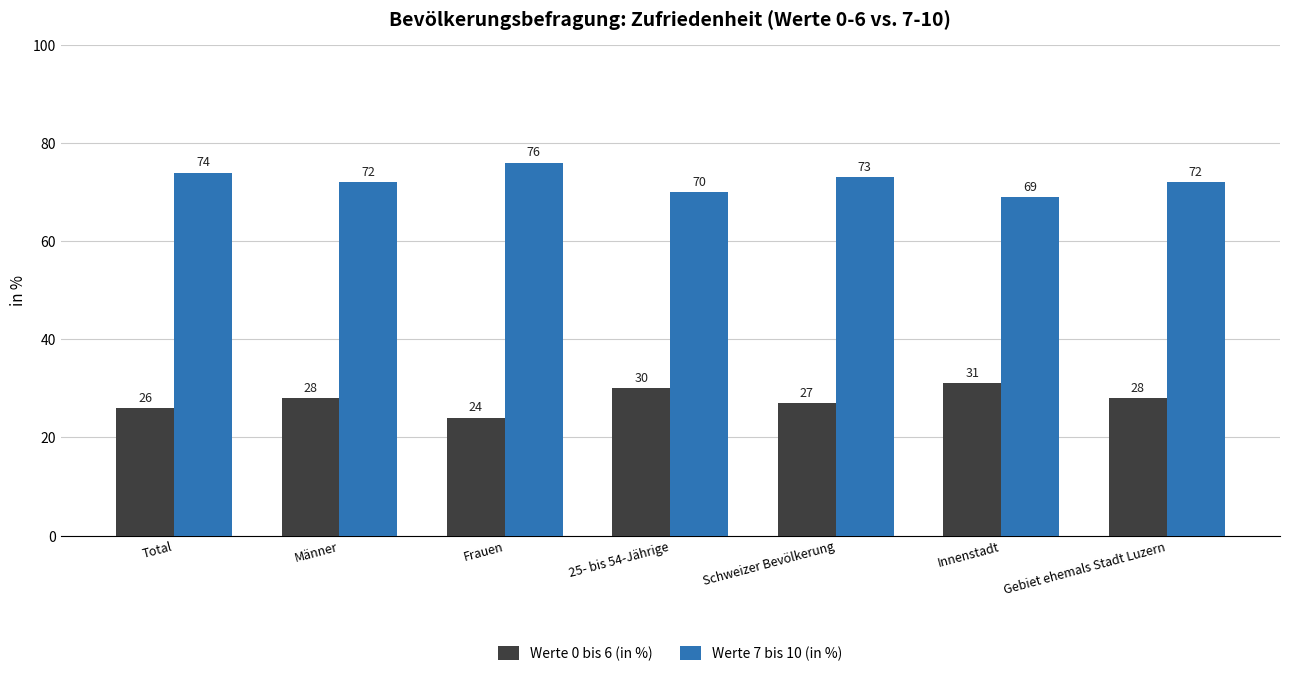

What is the difference between the maximum and minimum values in the Werte 7 bis 10 (in %) series?

7